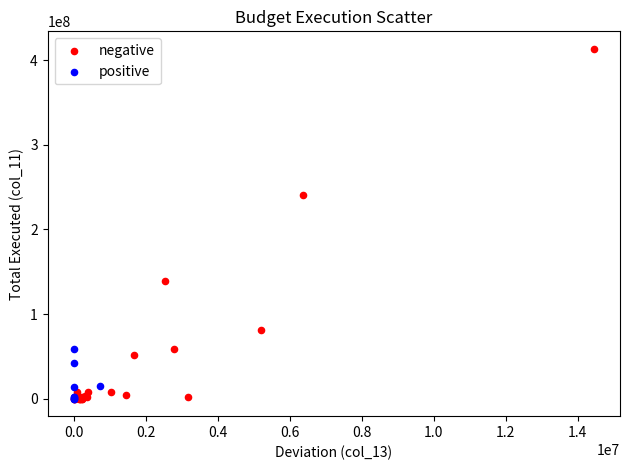

Which series reaches the maximum Y coordinate?

negative